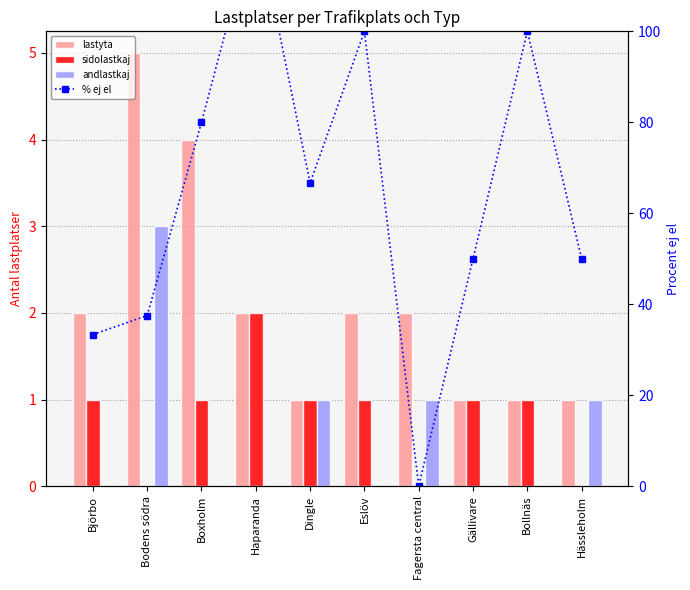

Where is sidolastkaj nearest to the value 1?

Björbo